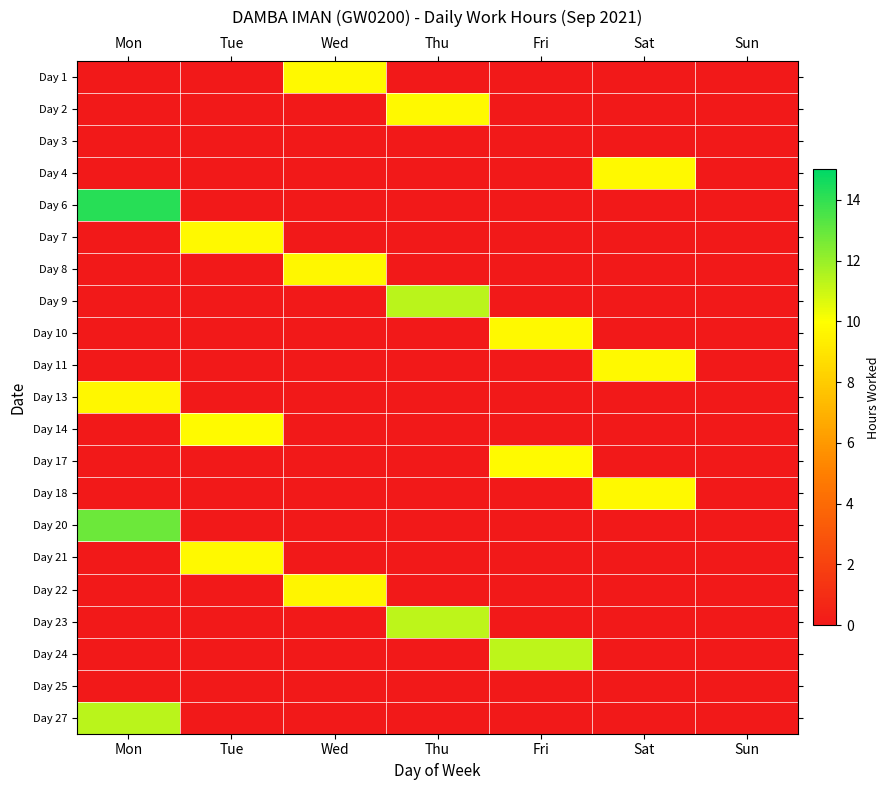

True or false: Day 8 has a value of 0.0 at Fri.

True